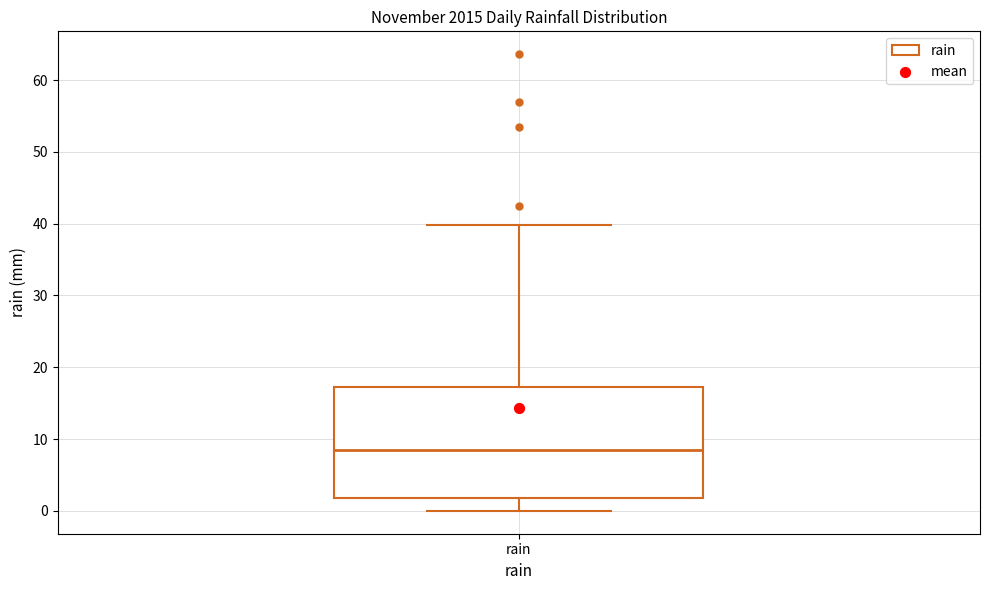

Transcribe this box plot: give where the median line is, the range the box spans, and where the two whiskers end, as read against the y-axis. The values are not printed on the chart, so give them approximately, as read against the axis.

median 9, box 2 to 17, whiskers 0 to 40